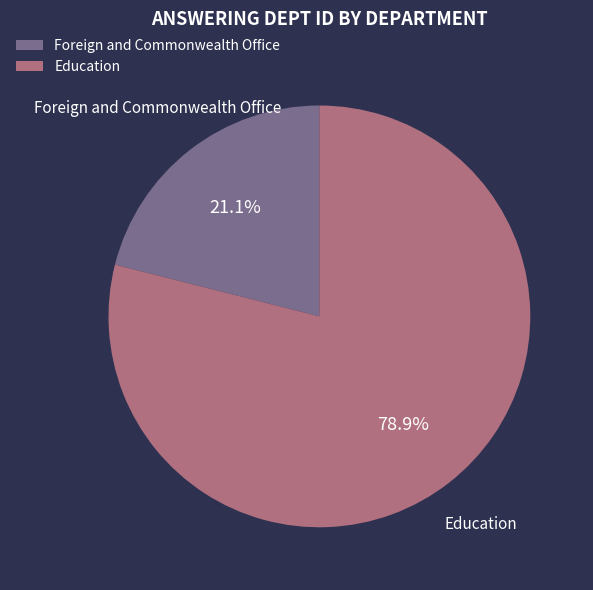

Is it true that Education is 79% of the pie?

True